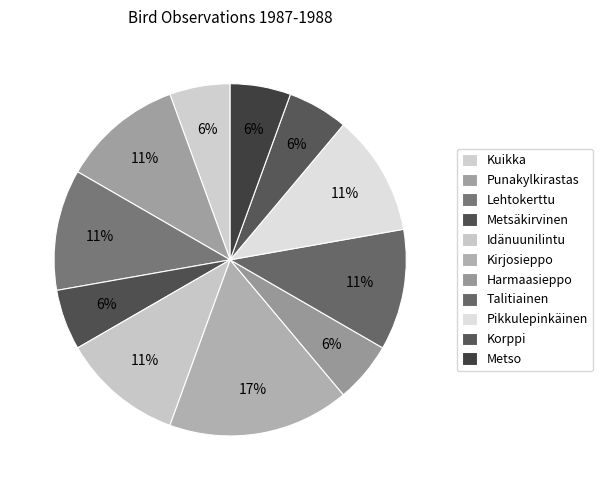

Is it true that Kuikka is 17% of the pie?

False